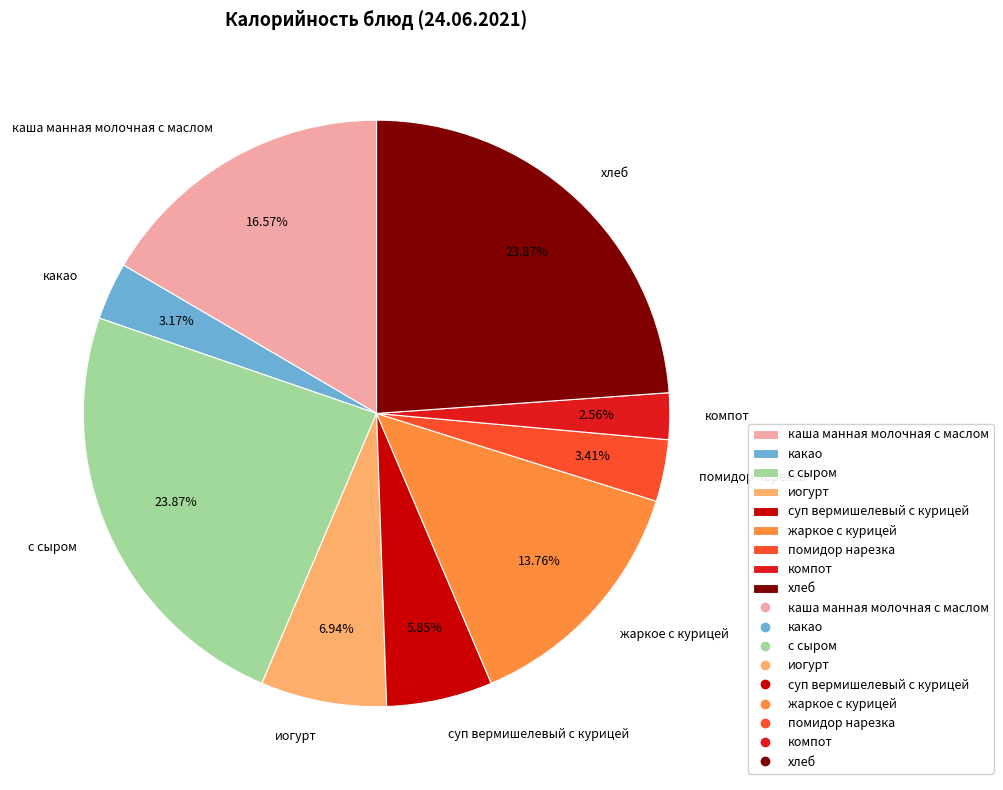

Is хлеб the majority of the pie?

No